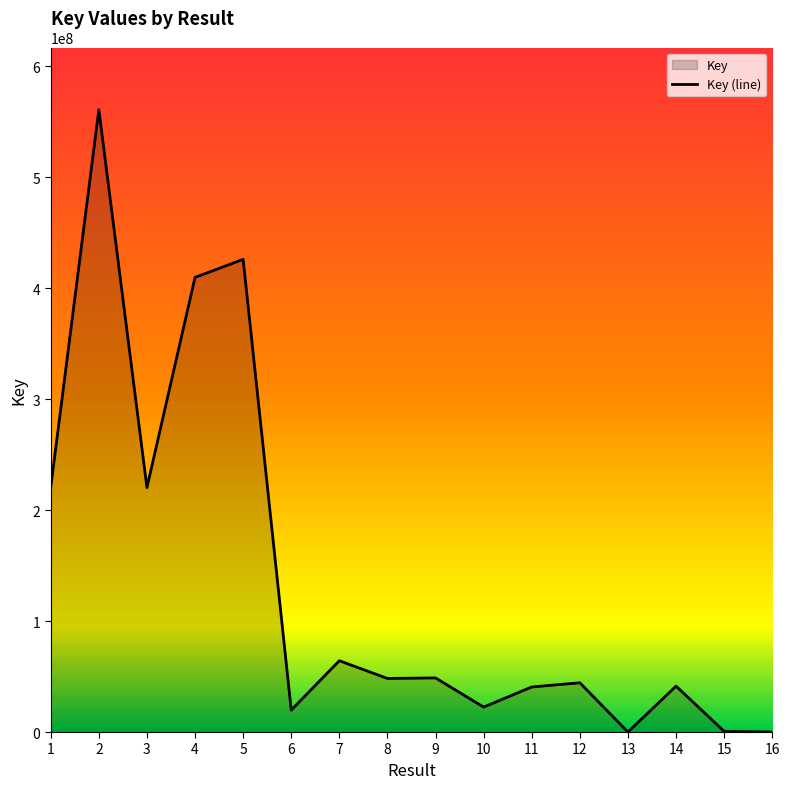

What is the sum of all values?

2167442489